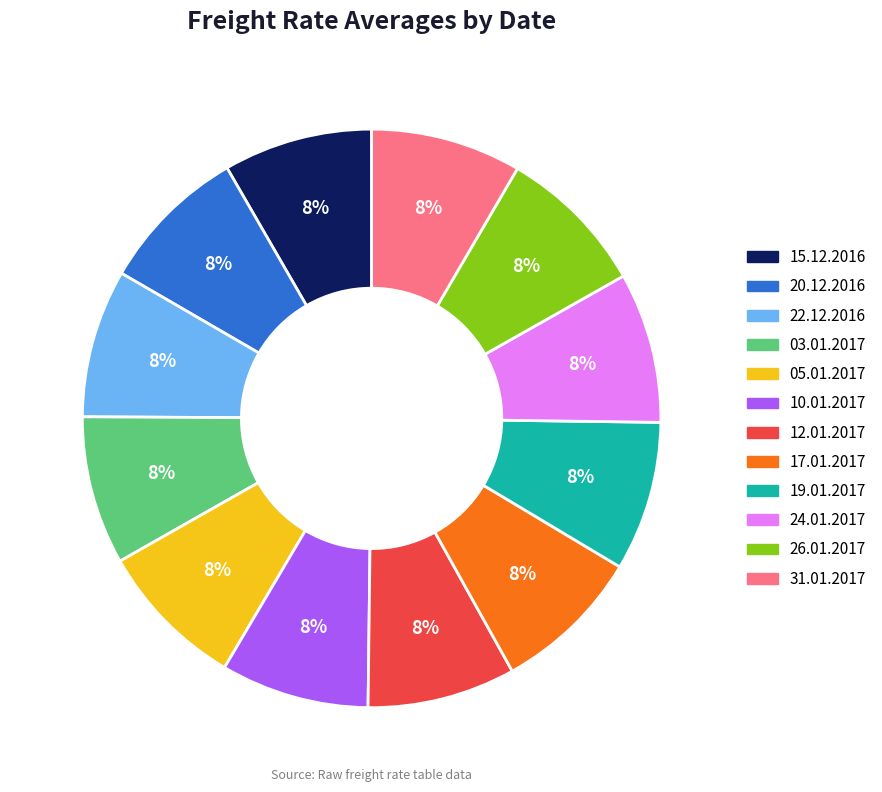

Does 19.01.2017 account for over 50% of the chart?

No